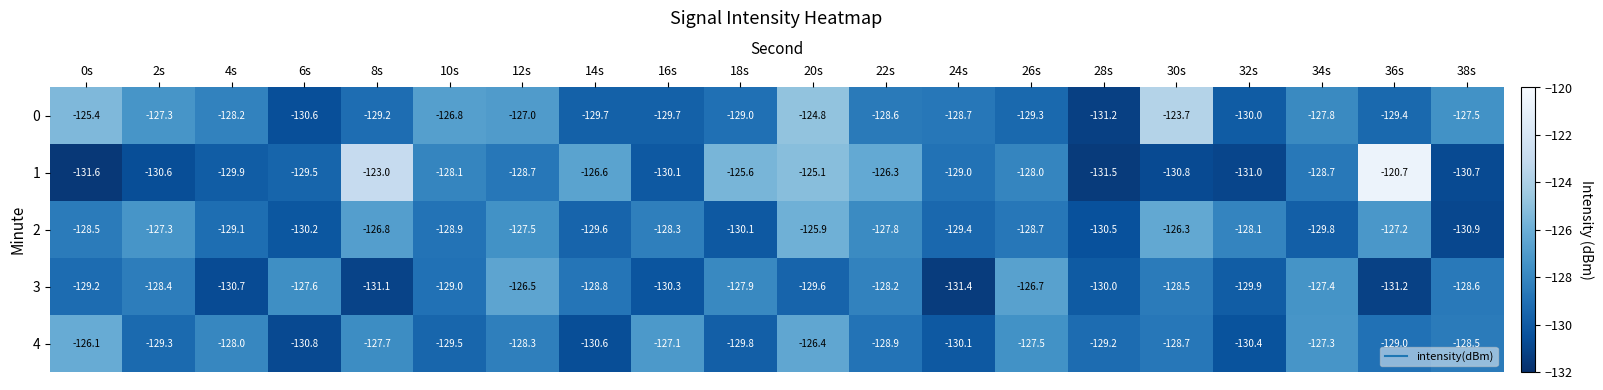

Which series changed the most between 28s and 36s?

1